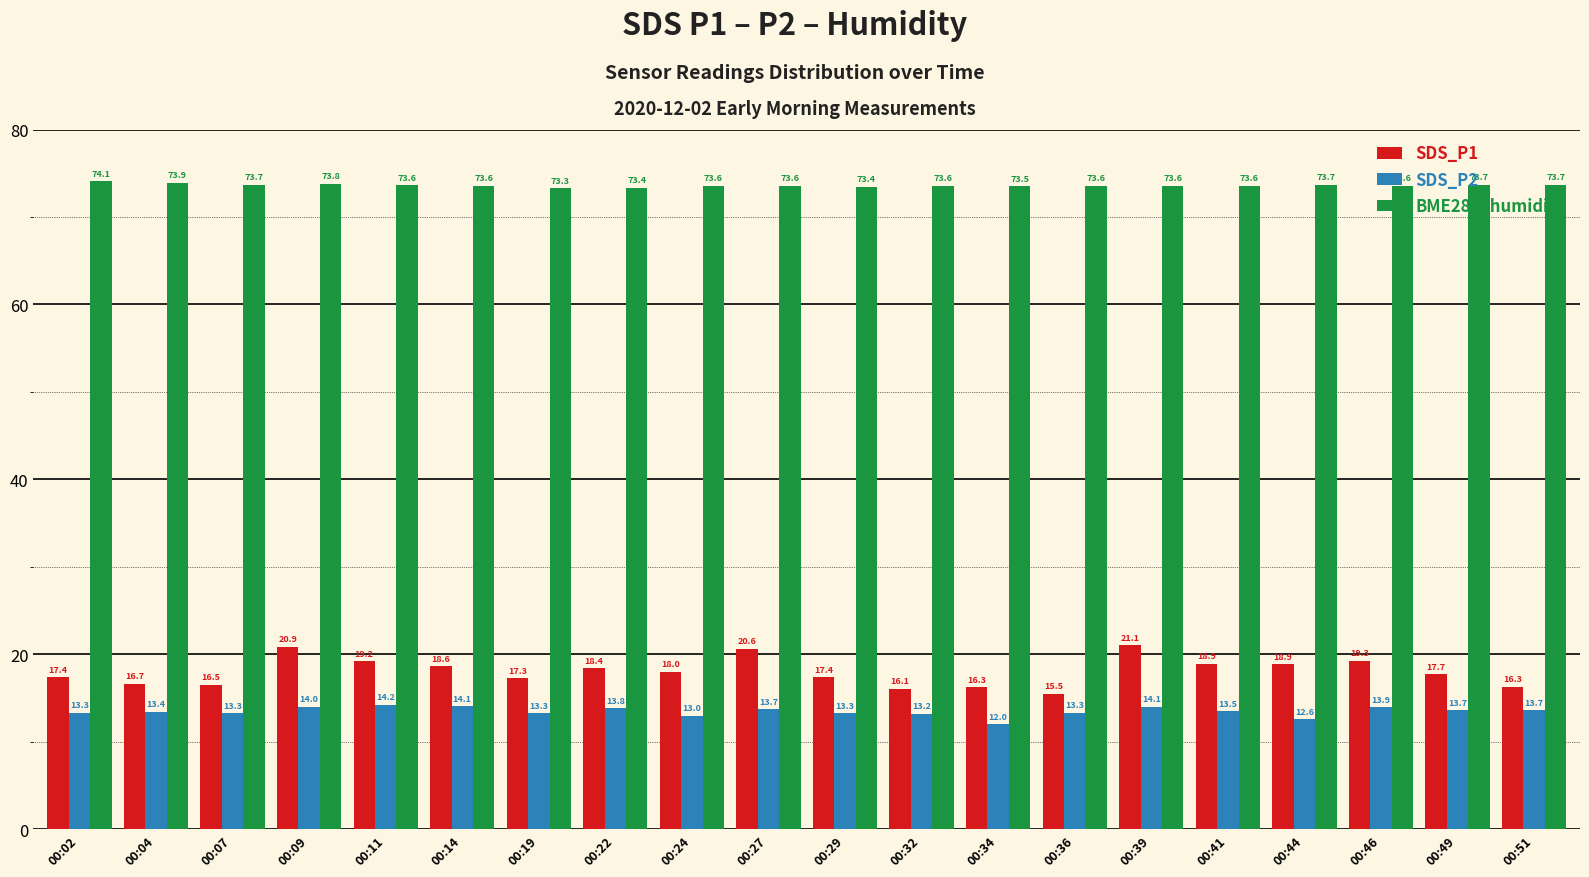

How many bars are there in total?

60